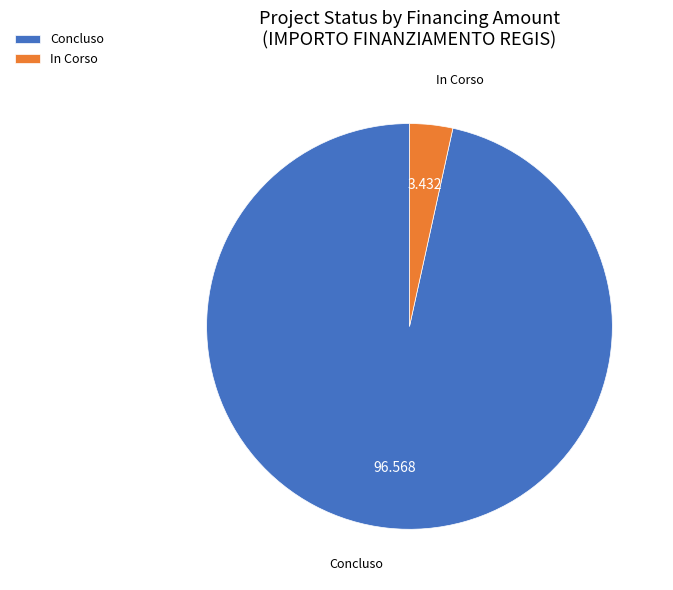

True or false: Concluso accounts for 12% of the total.

False